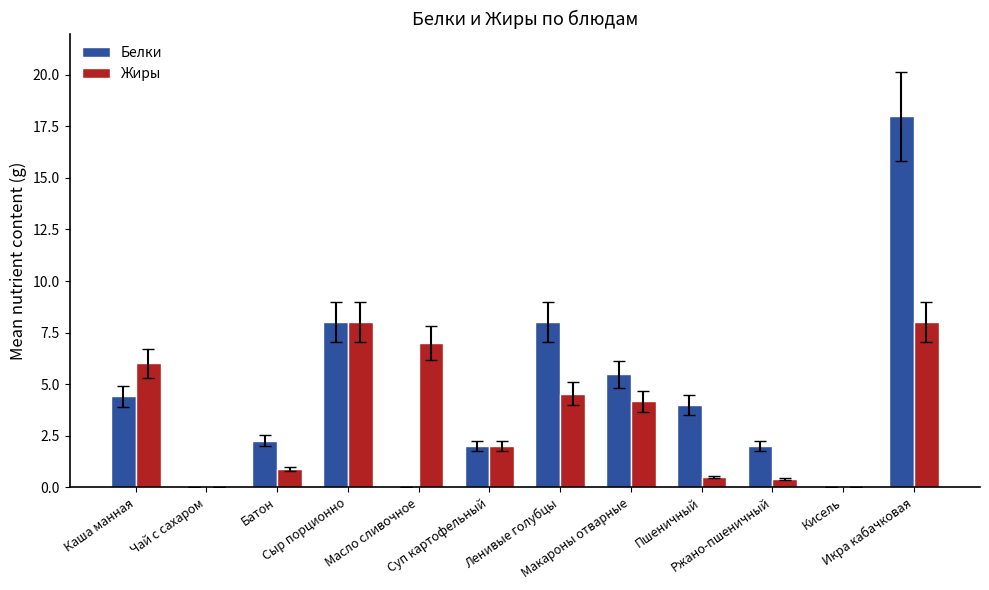

Which series has the largest total across all categories?

Белки